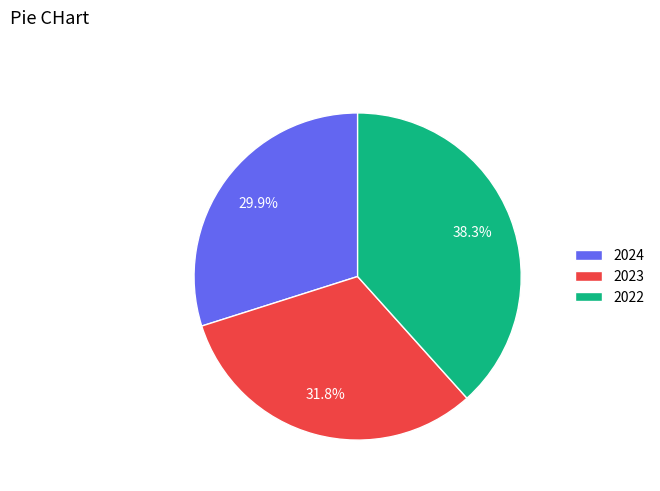

What percentage is the 2023 slice, to the nearest percent?

32%